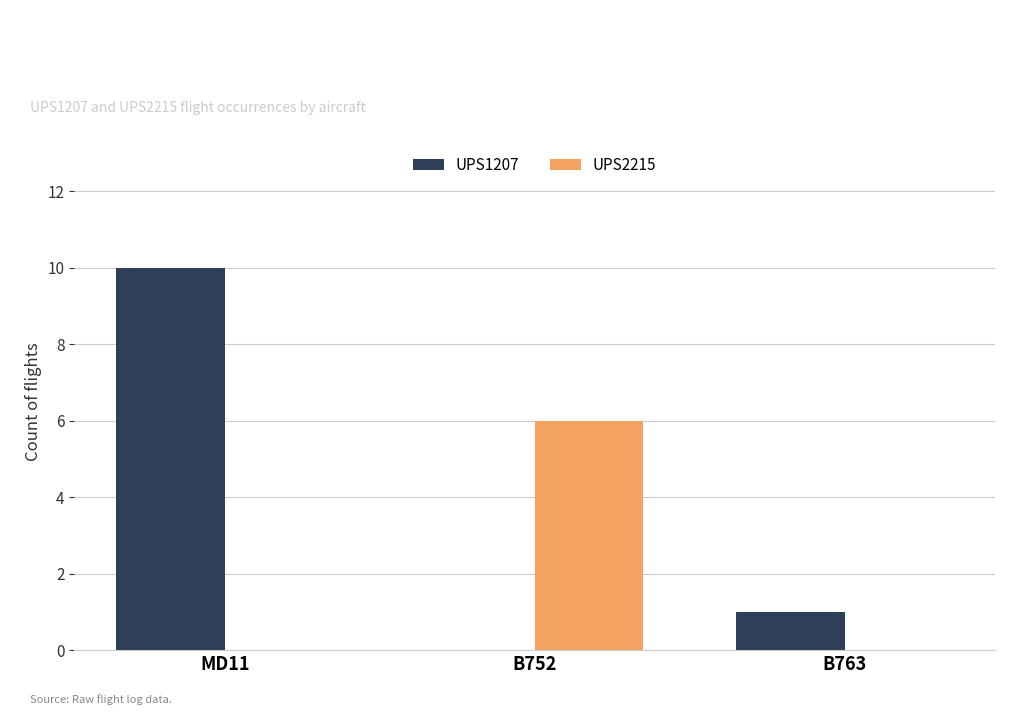

How many series are shown in this chart?

2